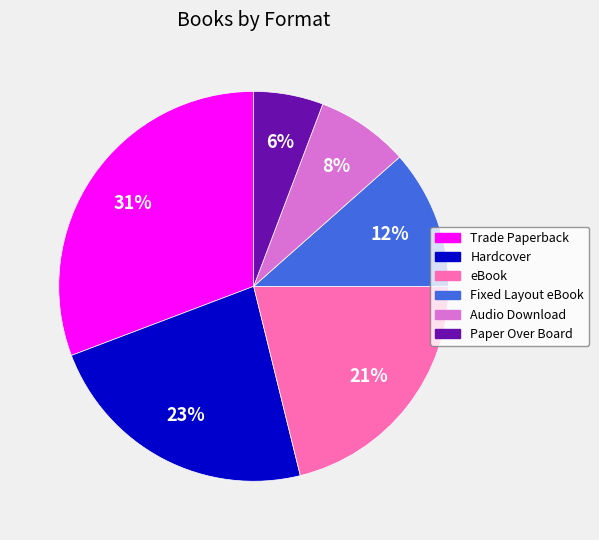

What is the ratio of the value at Paper Over Board to the value at eBook?

0.3